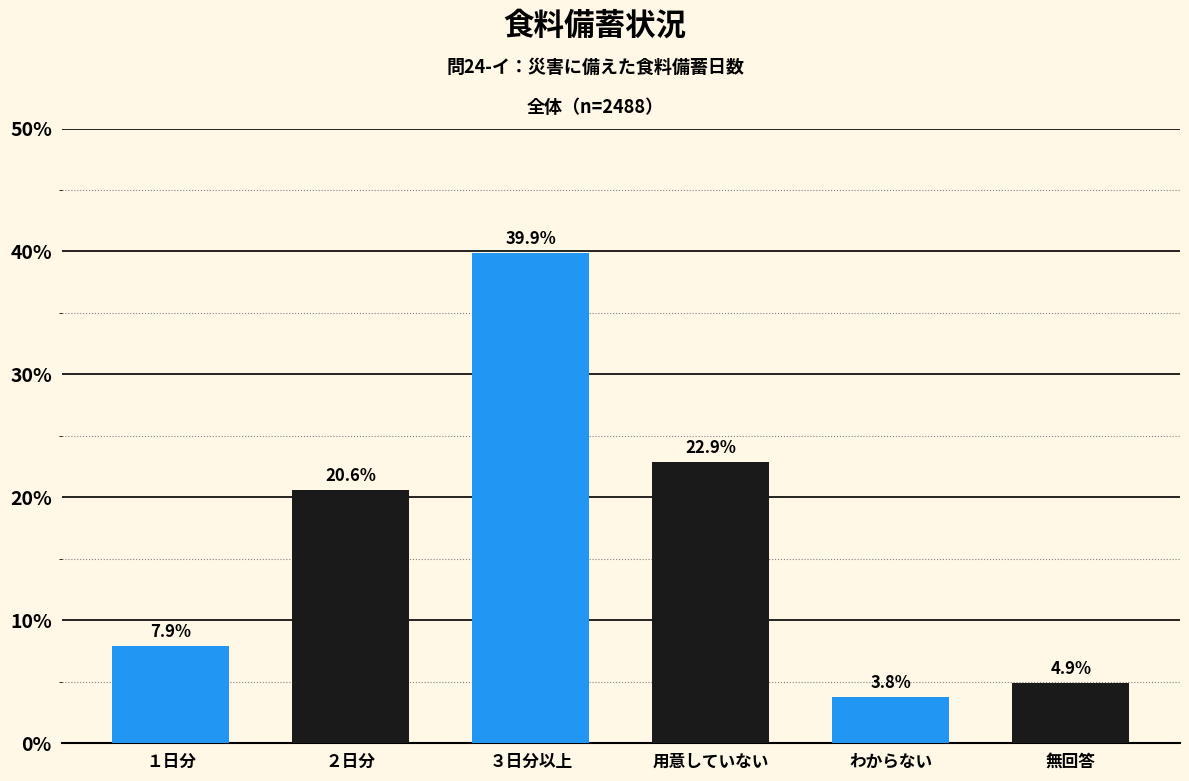

Reading left to right, what are all the values shown in this chart?

7.9	20.6	39.9	22.9	3.8	4.9